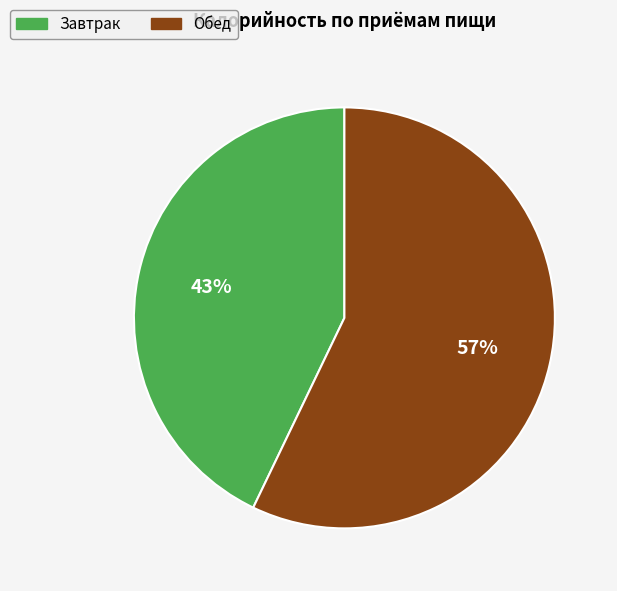

Do Обед and Завтрак together represent more than half of the pie?

Yes